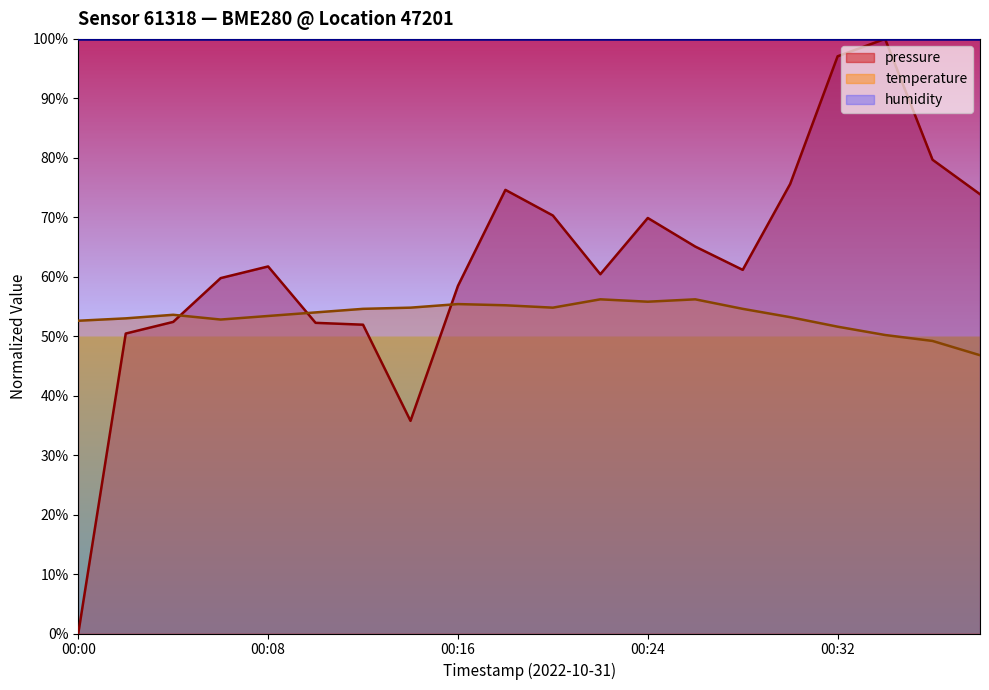

What is the value of the pressure point at the 11th from the left?

70.3